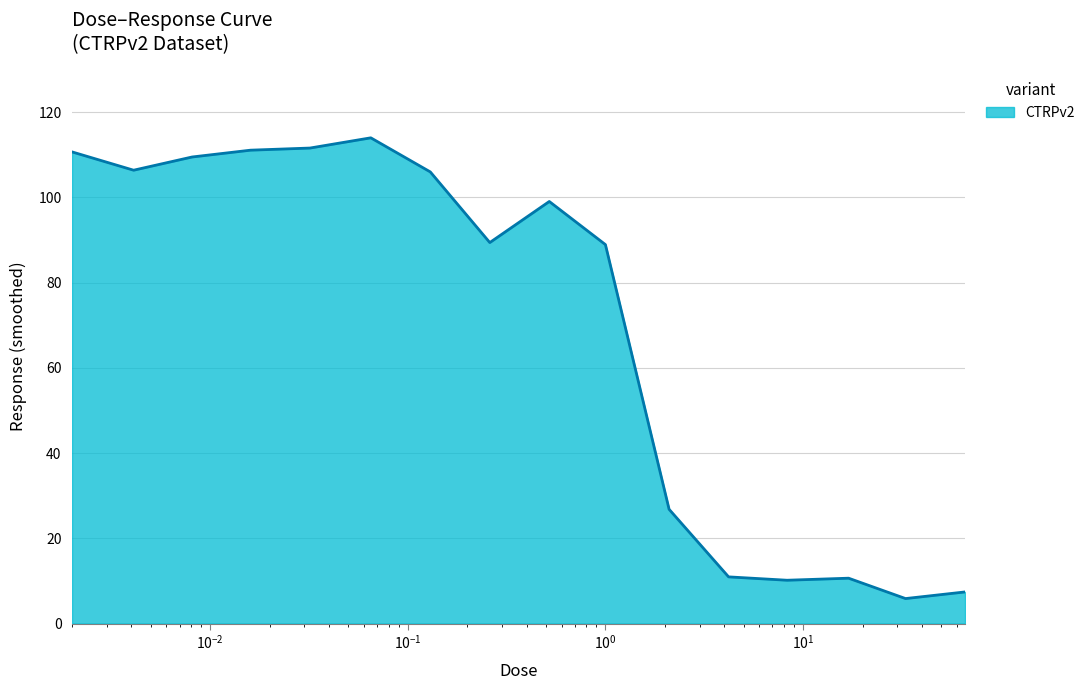

What is the difference between the maximum and minimum values?

108.1